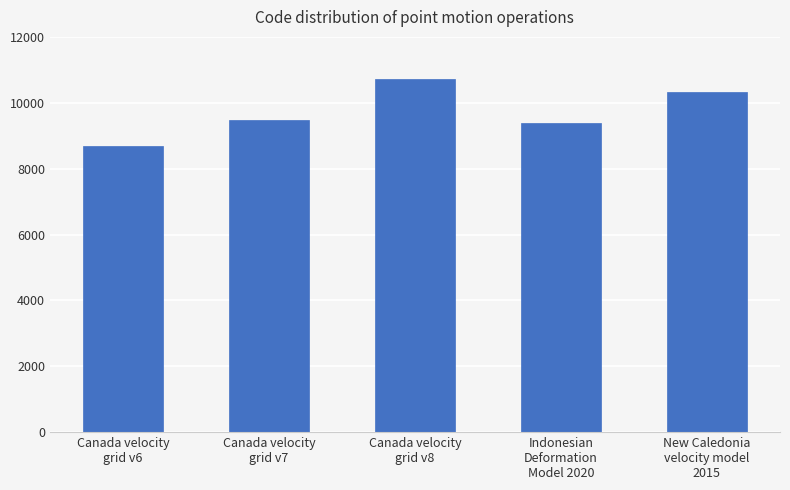

Does the chart contain stacked bars?

No